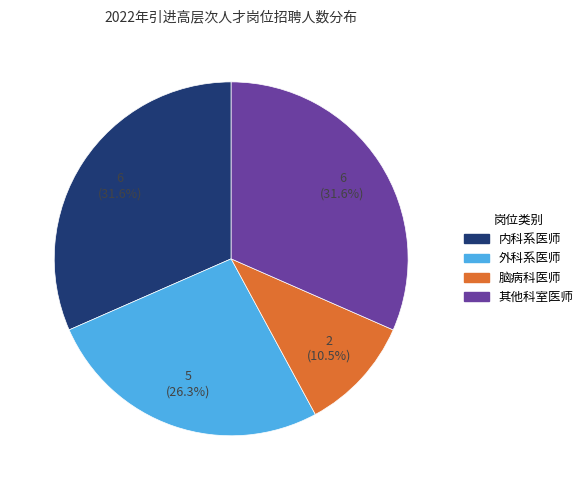

Is there any slice that represents more than half of the pie?

No